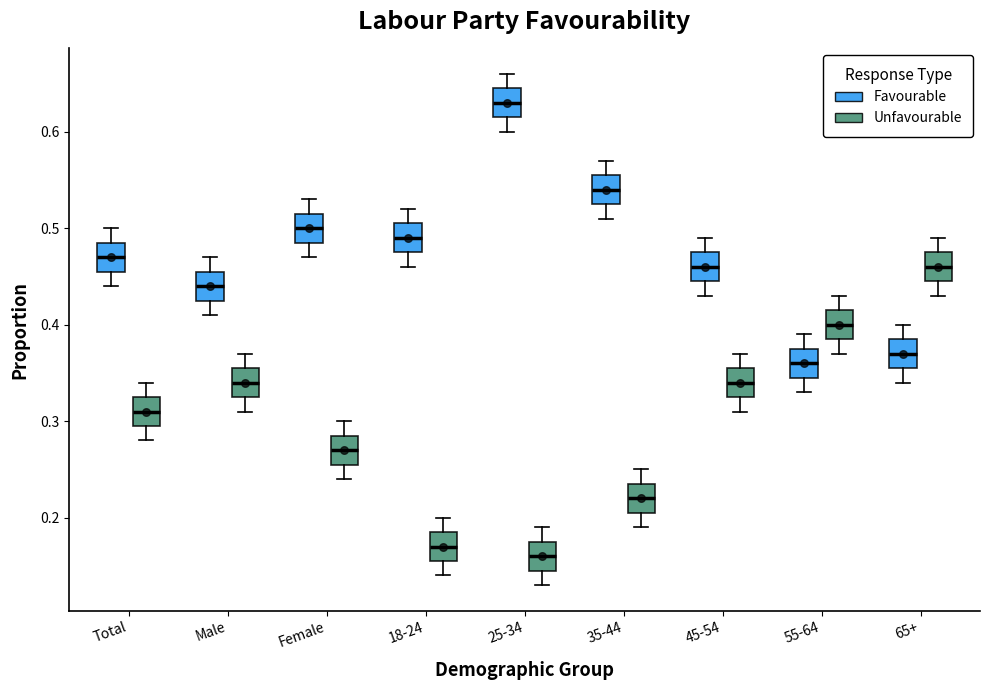

Reading left to right, read every box against the y-axis: the position of its median line, the range the box covers, and the ends of its whiskers. The values are not printed on the chart, so give them approximately, as read against the axis.

Total (Favourable): median 0.47, box 0.46 to 0.49, whiskers 0.44 to 0.50
Total (Unfavourable): median 0.31, box 0.30 to 0.33, whiskers 0.28 to 0.34
Male (Favourable): median 0.44, box 0.43 to 0.46, whiskers 0.41 to 0.47
Male (Unfavourable): median 0.34, box 0.33 to 0.36, whiskers 0.31 to 0.37
Female (Favourable): median 0.50, box 0.49 to 0.52, whiskers 0.47 to 0.53
Female (Unfavourable): median 0.27, box 0.26 to 0.29, whiskers 0.24 to 0.30
18-24 (Favourable): median 0.49, box 0.48 to 0.51, whiskers 0.46 to 0.52
18-24 (Unfavourable): median 0.17, box 0.16 to 0.19, whiskers 0.14 to 0.20
25-34 (Favourable): median 0.63, box 0.62 to 0.65, whiskers 0.60 to 0.66
25-34 (Unfavourable): median 0.16, box 0.15 to 0.18, whiskers 0.13 to 0.19
35-44 (Favourable): median 0.54, box 0.53 to 0.56, whiskers 0.51 to 0.57
35-44 (Unfavourable): median 0.22, box 0.21 to 0.24, whiskers 0.19 to 0.25
45-54 (Favourable): median 0.46, box 0.45 to 0.48, whiskers 0.43 to 0.49
45-54 (Unfavourable): median 0.34, box 0.33 to 0.36, whiskers 0.31 to 0.37
55-64 (Favourable): median 0.36, box 0.35 to 0.38, whiskers 0.33 to 0.39
55-64 (Unfavourable): median 0.40, box 0.39 to 0.42, whiskers 0.37 to 0.43
65+ (Favourable): median 0.37, box 0.36 to 0.39, whiskers 0.34 to 0.40
65+ (Unfavourable): median 0.46, box 0.45 to 0.48, whiskers 0.43 to 0.49